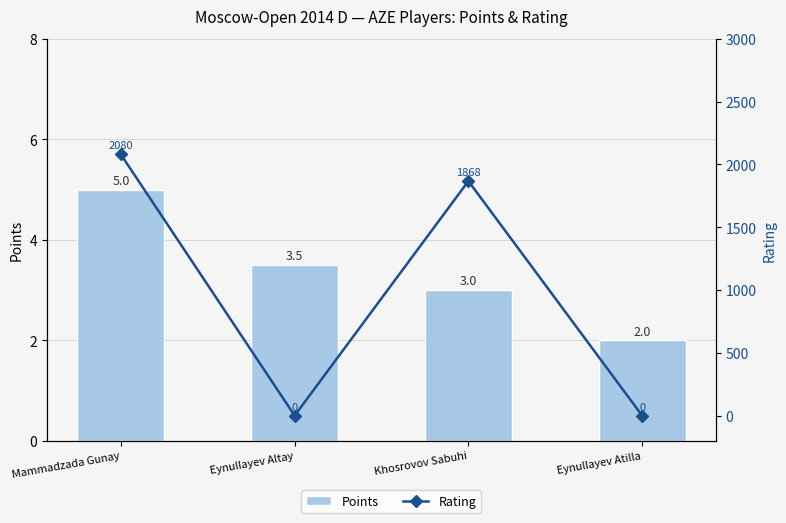

The value of Rating at Mammadzada Gunay is 1382.4. True or false?

False